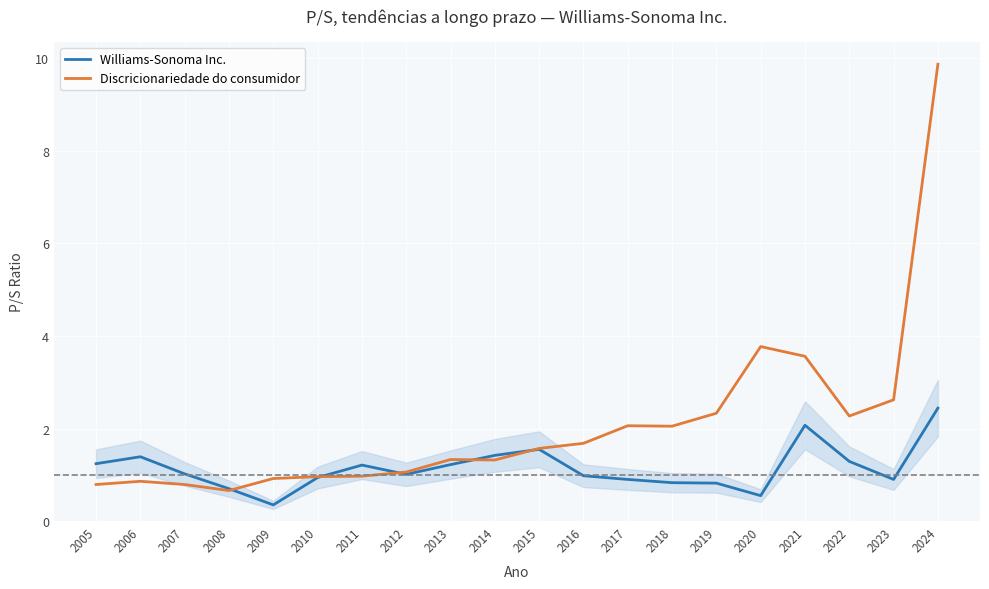

Reading left to right, what are all the values shown in this chart?

Williams-Sonoma Inc.: 2005=1.2	2006=1.4	2007=1.0	2008=0.7	2009=0.3	2010=0.9	2011=1.2	2012=1.0	2013=1.2	2014=1.4	2015=1.6	2016=1.0	2017=0.9	2018=0.8	2019=0.8	2020=0.6	2021=2.1	2022=1.3	2023=0.9	2024=2.4
Discricionariedade do consumidor: 2005=0.8	2006=0.9	2007=0.8	2008=0.7	2009=0.9	2010=1.0	2011=1.0	2012=1.1	2013=1.3	2014=1.3	2015=1.6	2016=1.7	2017=2.1	2018=2.0	2019=2.3	2020=3.8	2021=3.6	2022=2.3	2023=2.6	2024=9.9